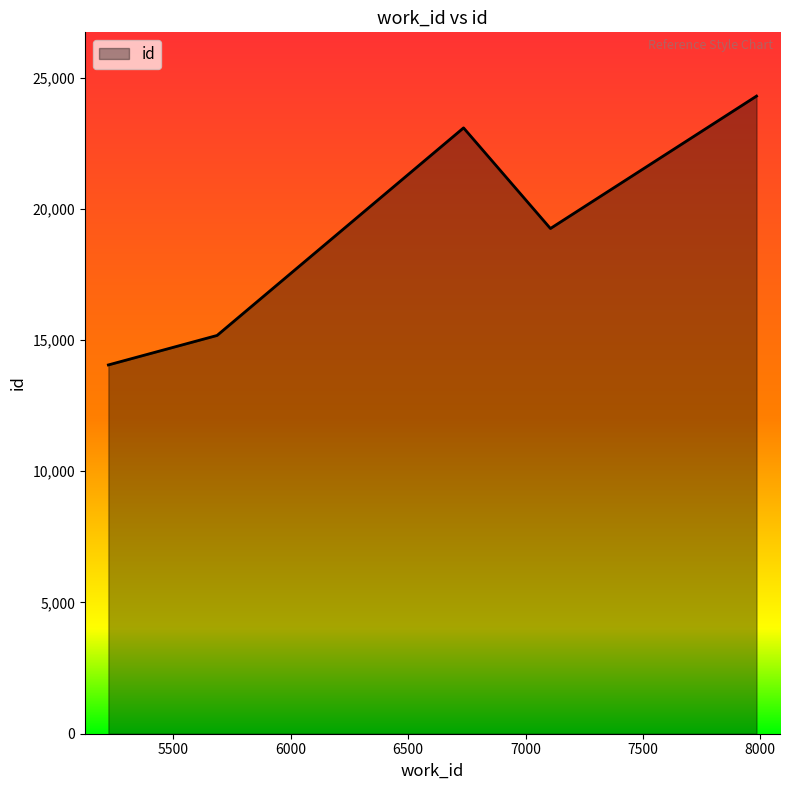

What is the sum of all values?

95856